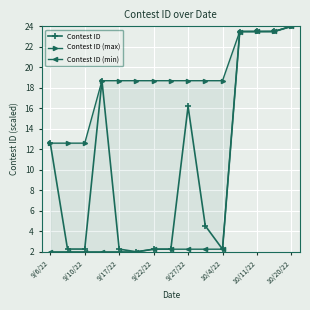

True or false: Contest ID has more than 0 interior local peaks.

True